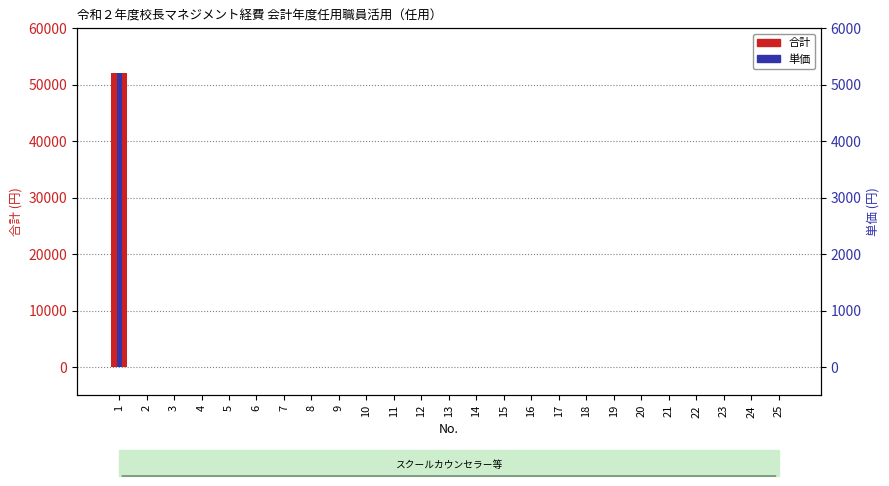

Is the value of 単価 at 16 greater than the value of 合計 at 22?

No